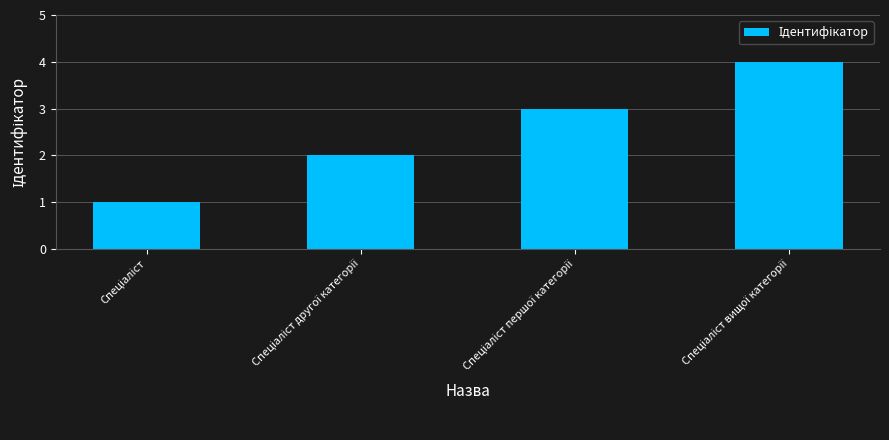

What is the maximum value shown in the chart?

4